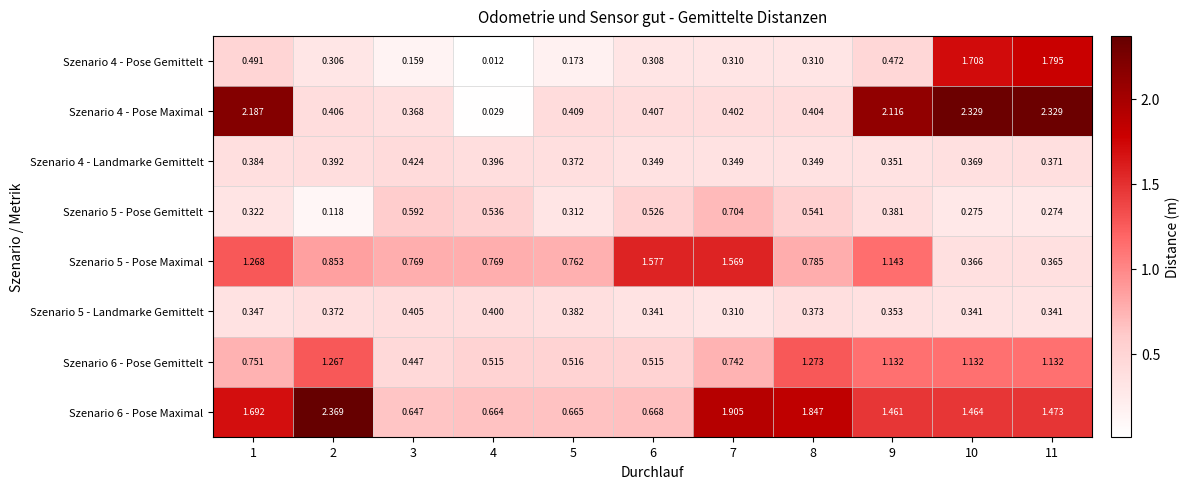

Is the value of Szenario 4 - Pose Gemittelt at 7 greater than the value of Szenario 5 - Pose Gemittelt at 5?

No